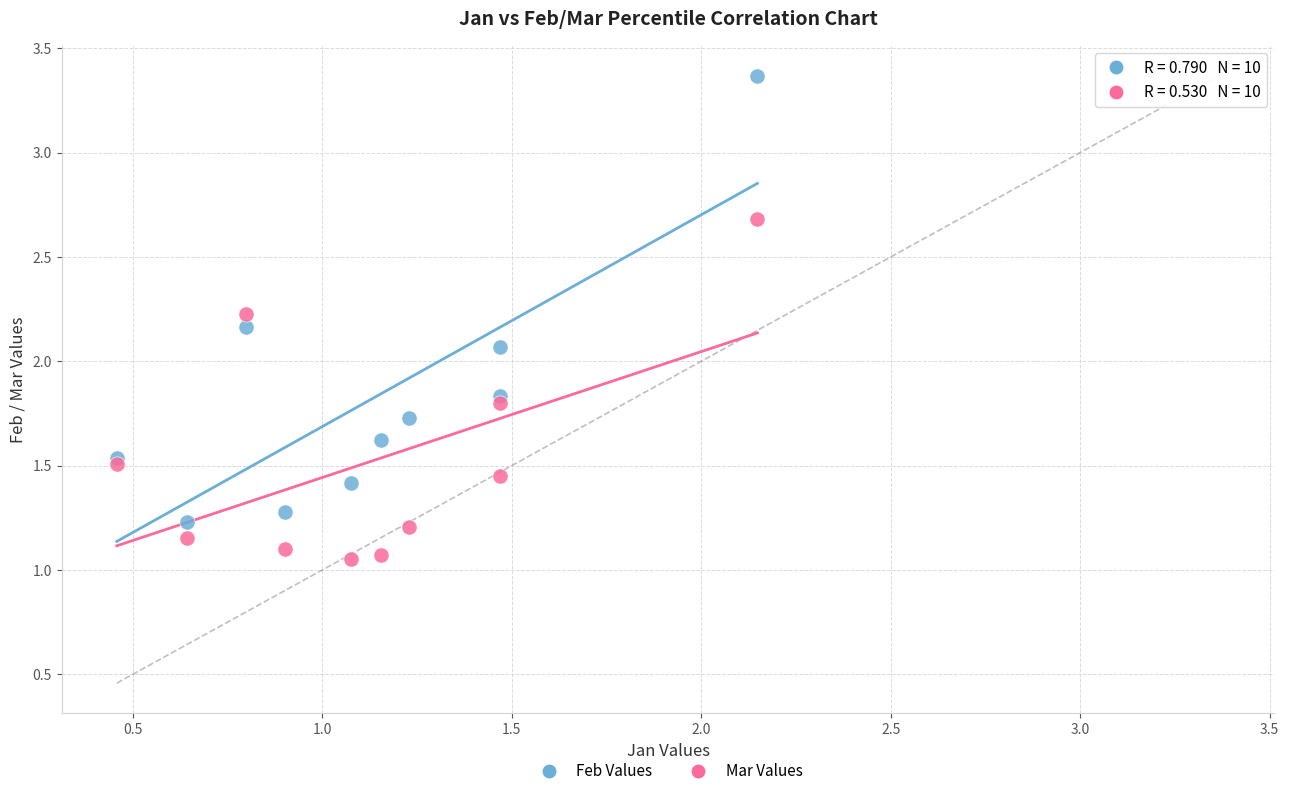

Which series contains the highest Y value?

Feb Values